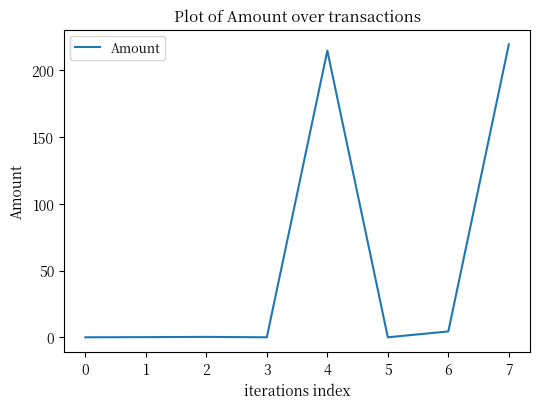

How many lines are shown in the chart?

1